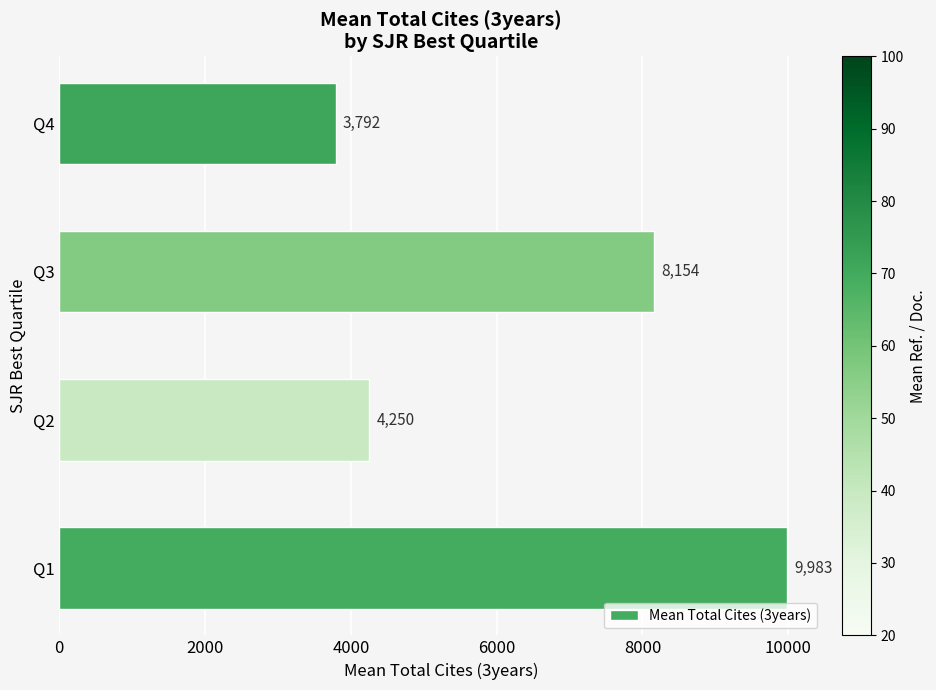

Is it true that the value at Q3 is 8154.4?

True